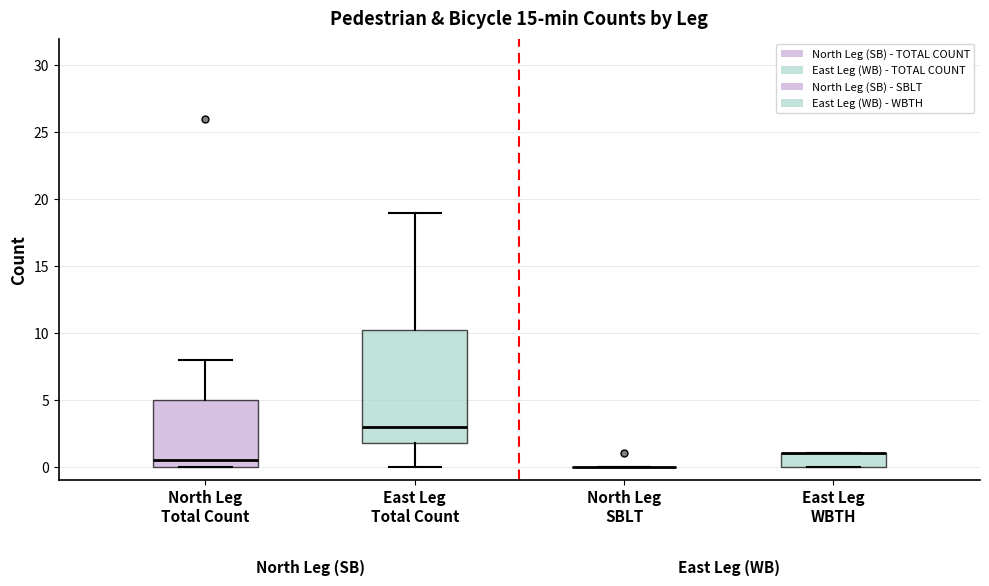

Reading left to right, transcribe this box plot: for each box, give where its median line is, the range the box spans, and where its two whiskers end, as read against the y-axis. The values are not printed on the chart, so give them approximately, as read against the axis.

North Leg Total Count: median 0.5, box 0.0 to 5.0, whiskers 0.0 to 8.0
East Leg Total Count: median 3.0, box 2.0 to 10.5, whiskers 0.0 to 19.0
North Leg SBLT: box collapsed to a line at 0.0, whiskers 0.0 to 0.0
East Leg WBTH: median 1.0 (drawn on the box's upper edge), box 0.0 to 1.0, whiskers 0.0 to 1.0